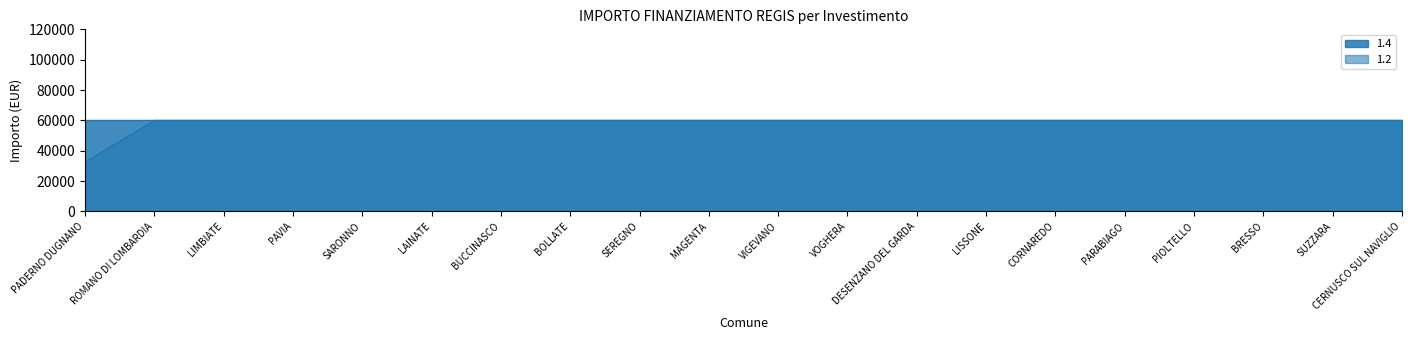

What value does the data have at ROMANO DI LOMBARDIA, to the nearest 50?

59950